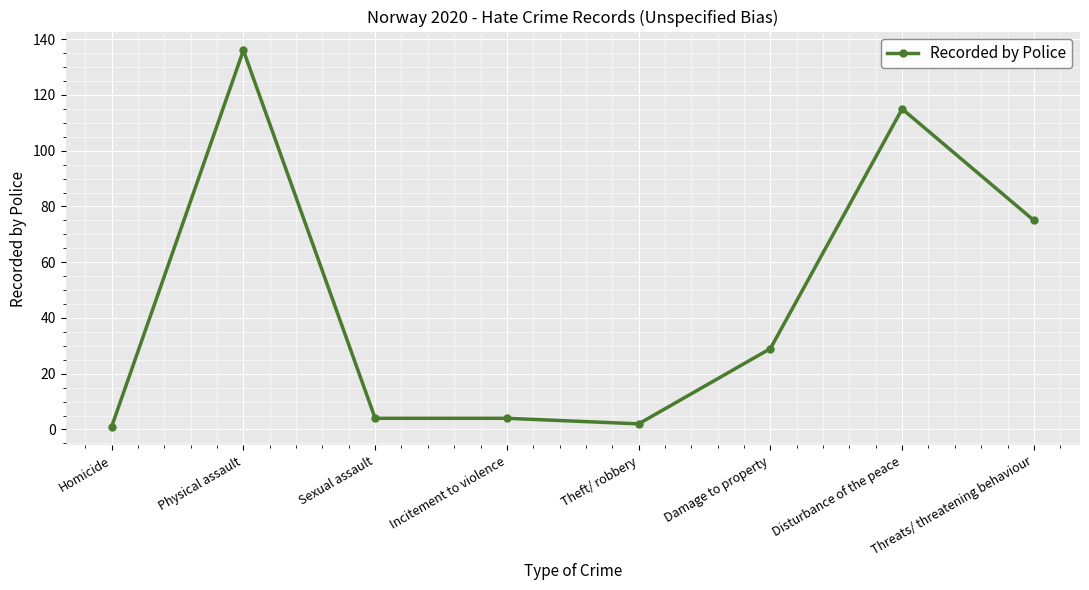

What is the difference between the second highest and second lowest values?

113